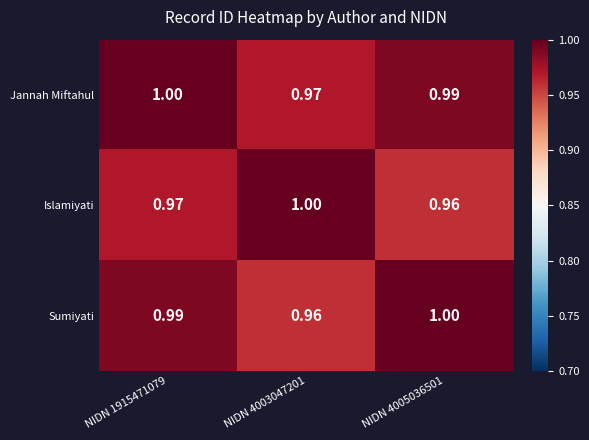

Is the value of Sumiyati at NIDN 4003047201 greater than the value of Jannah Miftahul at NIDN 4003047201?

No